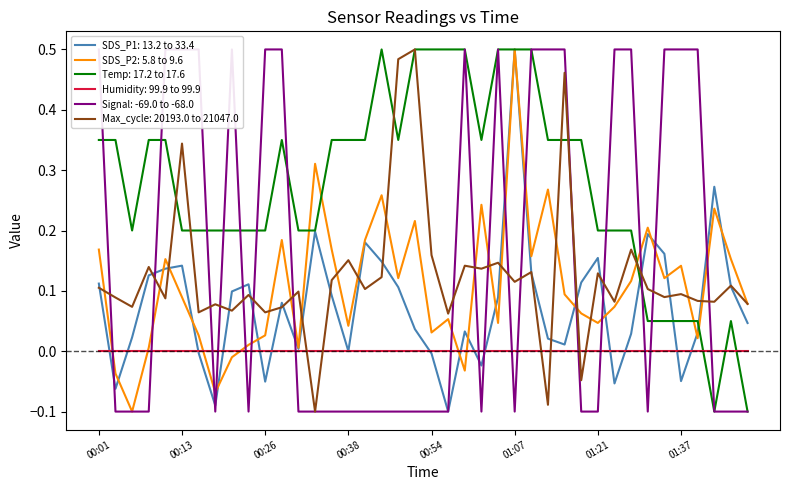

Is it true that SDS_P1 equals 0.1 at 00:23?

True